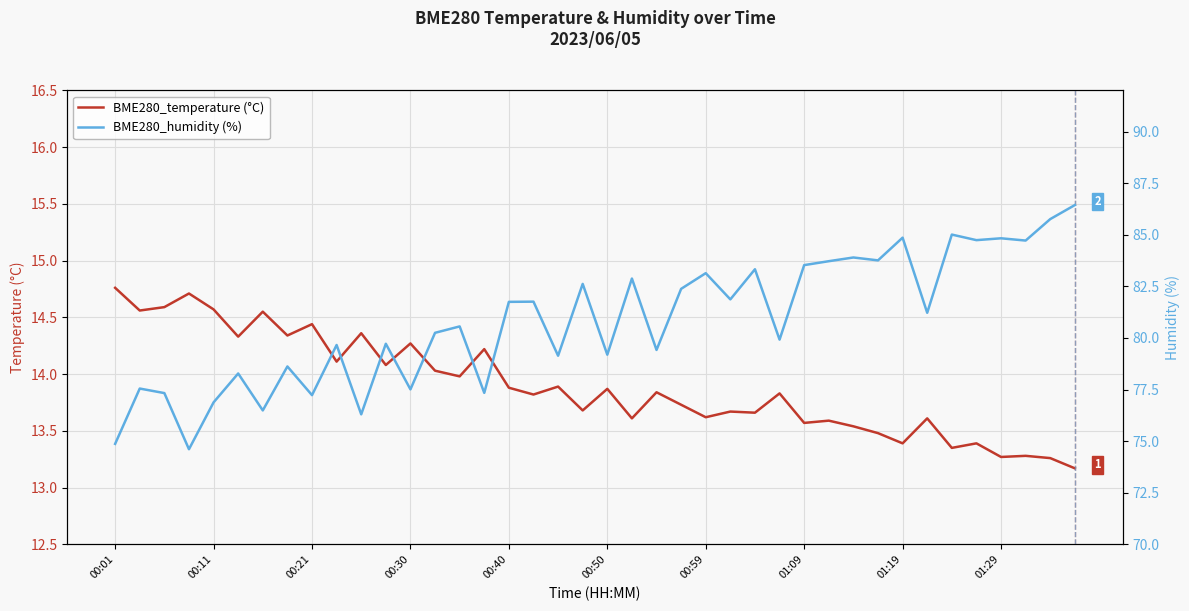

True or false: BME280_temperature (°C) has a value of 13.9 at 00:40.

True